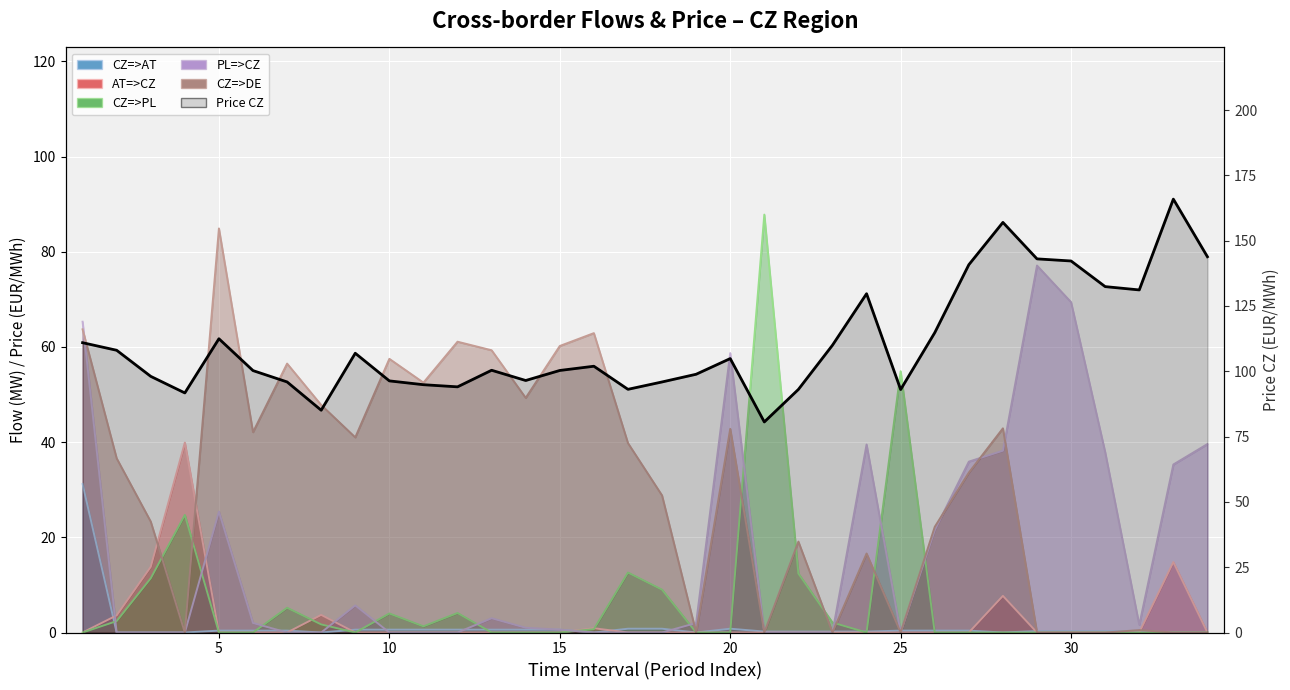

How many times do CZ=>DE and CZ=>PL cross each other?

8